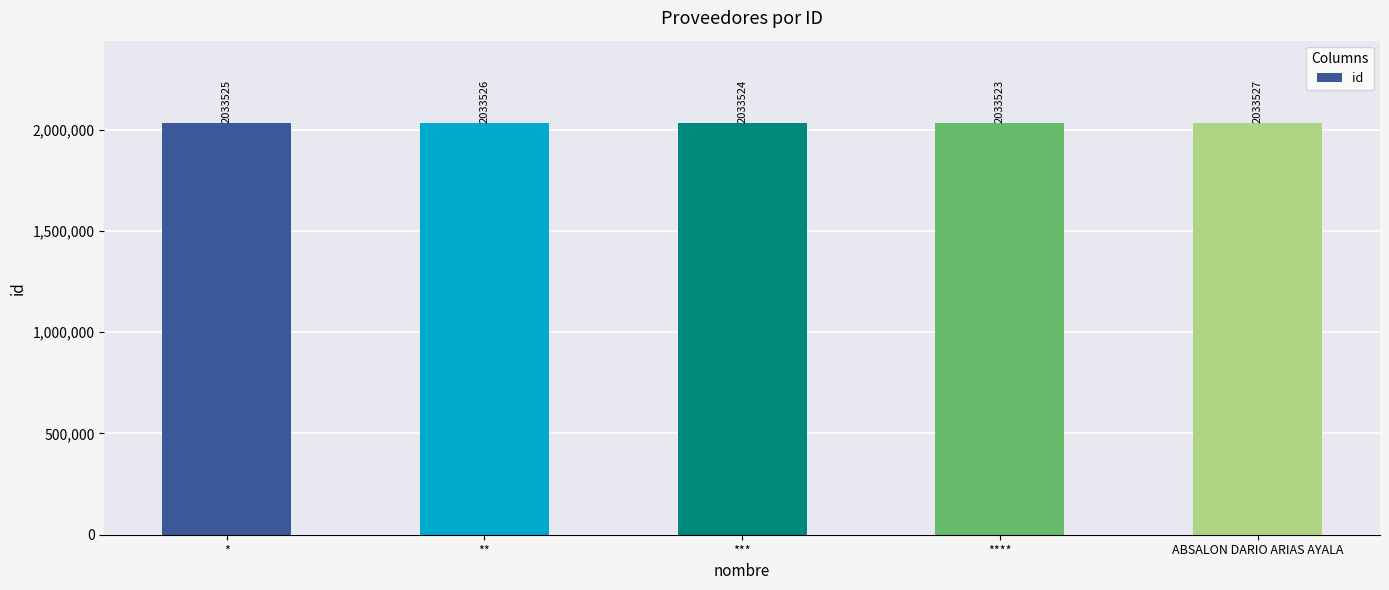

Rank the categories by value from highest to lowest.

ABSALON DARIO ARIAS AYALA, **, *, ***, ****